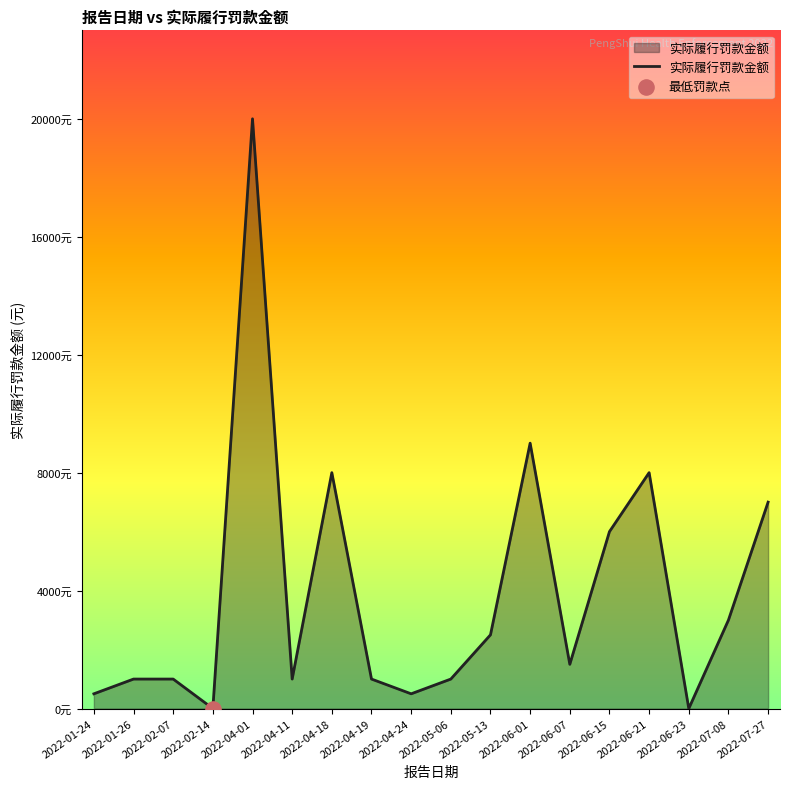

Is this an area chart (filled region under the line)?

Yes